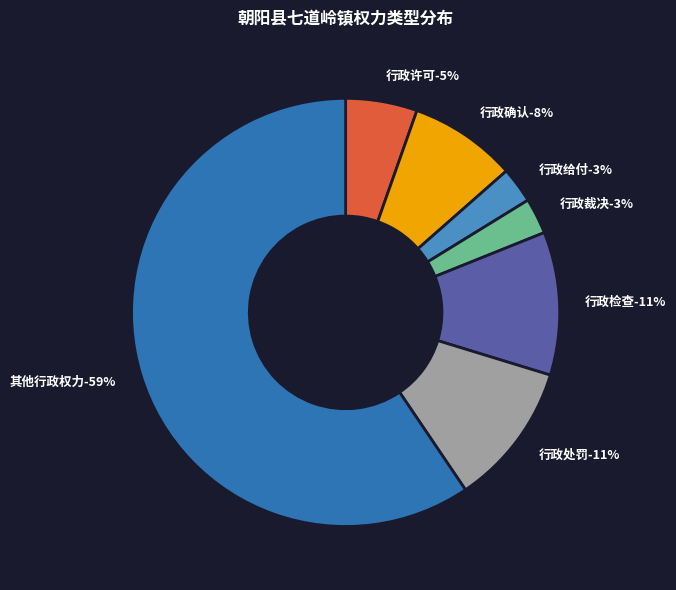

The 行政裁决 slice represents 1% of the pie. True or false?

False